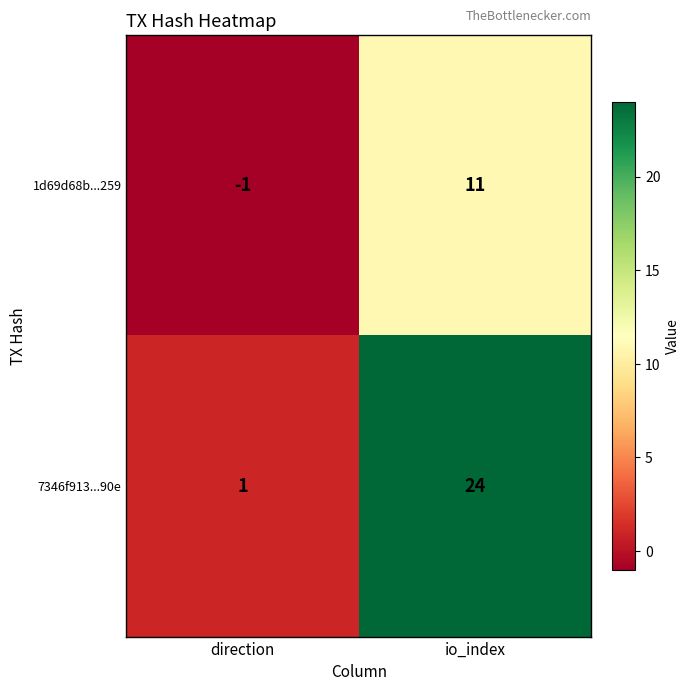

What is the spread (max minus min) of values at direction?

2